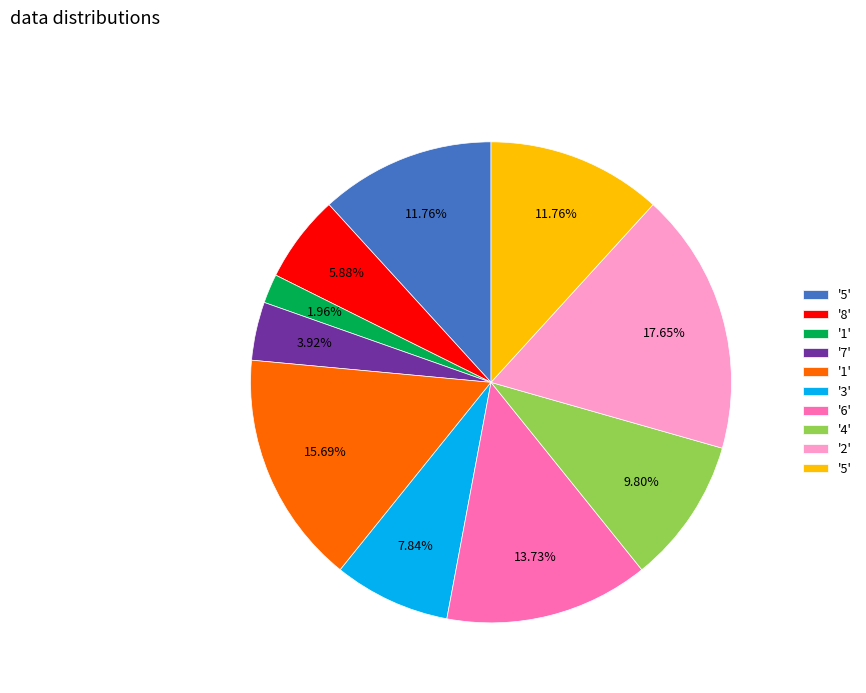

Does any single category account for the majority?

No